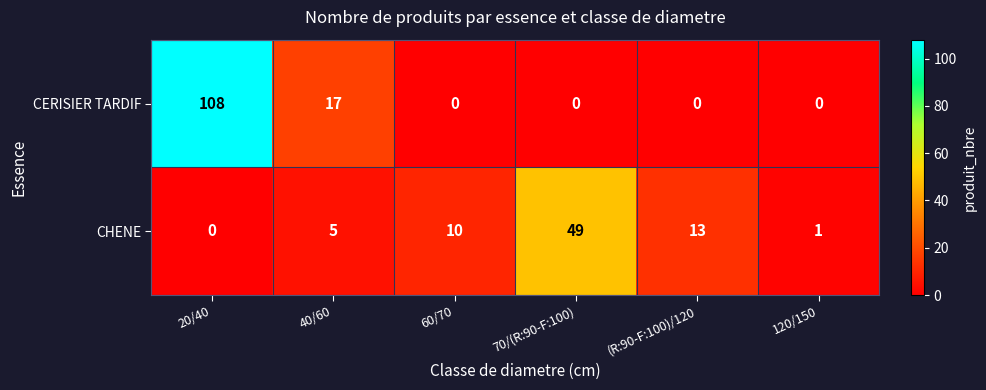

Between 60/70 and 70/(R:90-F:100), which series saw the biggest shift?

CHENE